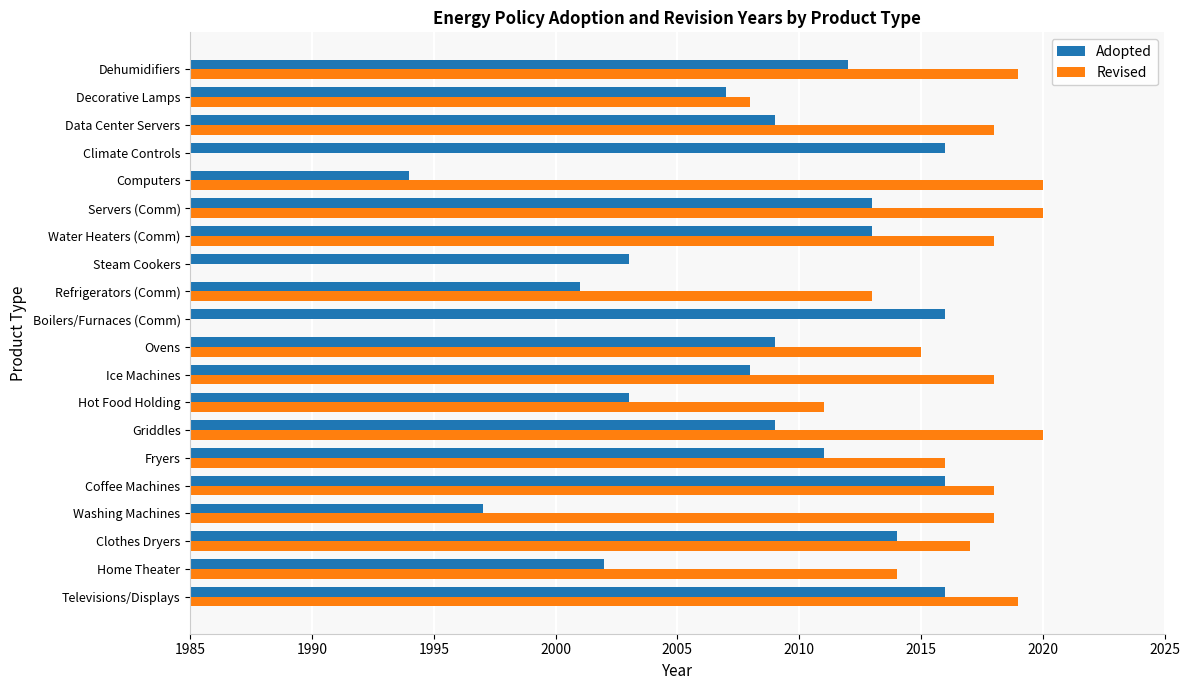

Reading left to right, extract all data points from this chart.

2016	2002	2014	1997	2016	2011	2009	2003	2008	2009	2016	2001	2003	2013	2013	1994	2016	2009	2007	2012